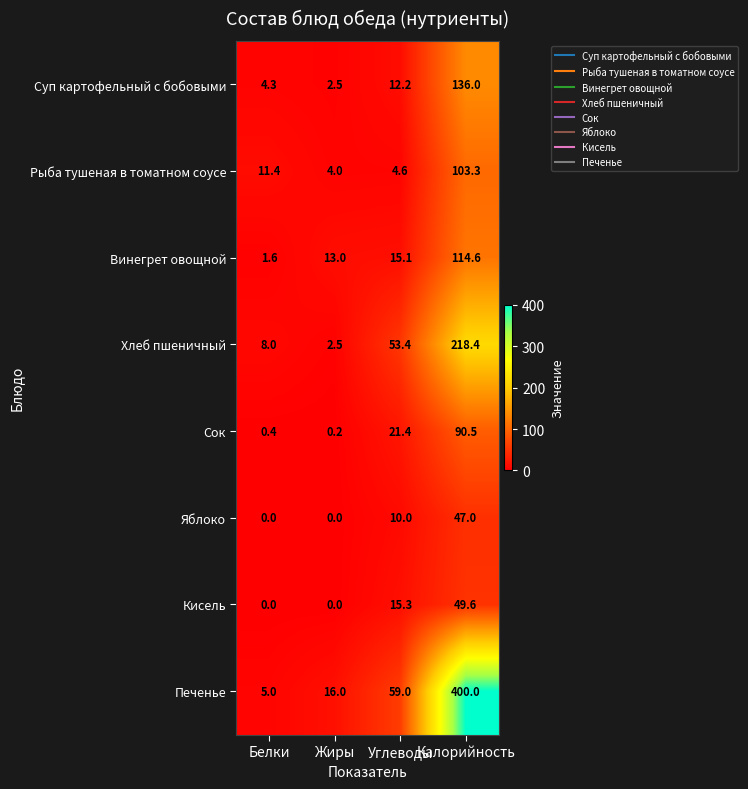

What is the difference between the maximum and second lowest values in the Винегрет овощной series?

101.6